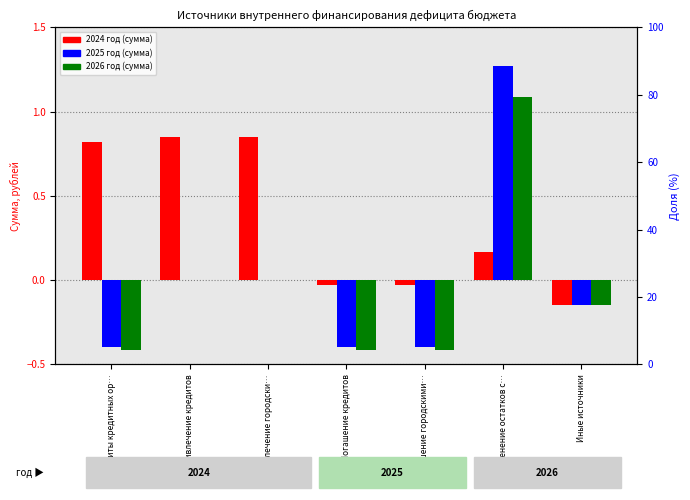

What is the difference between the maximum and minimum values in the 2024 год (млрд руб.) series?

1.0